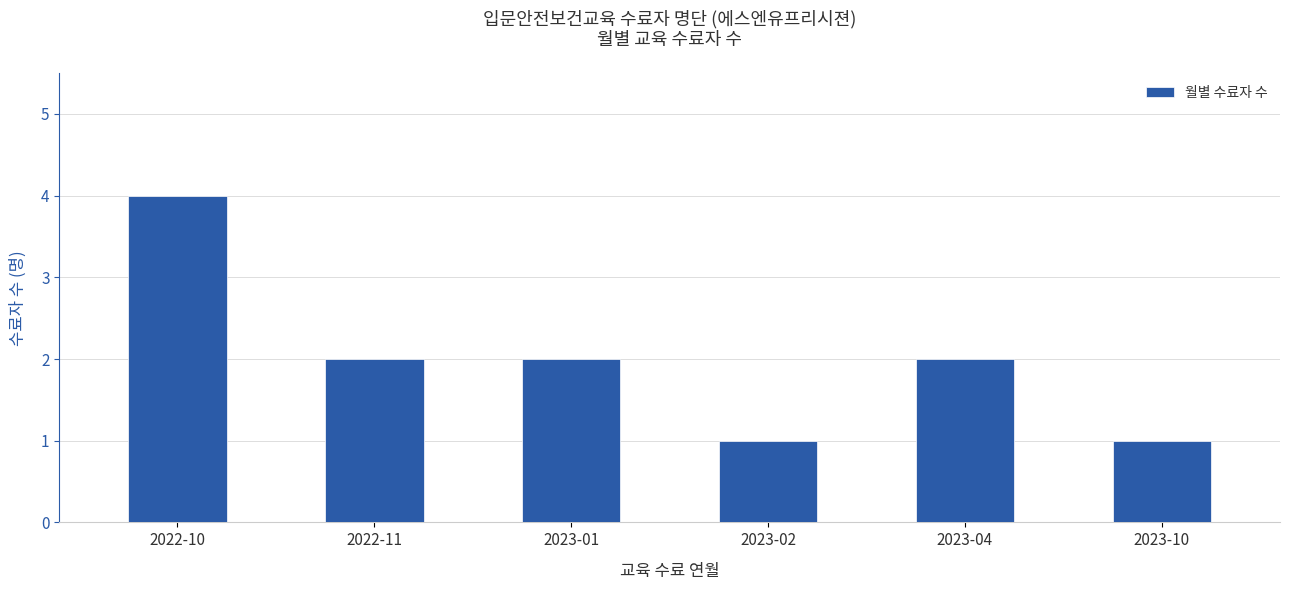

The value at 2023-01 is 1. True or false?

False